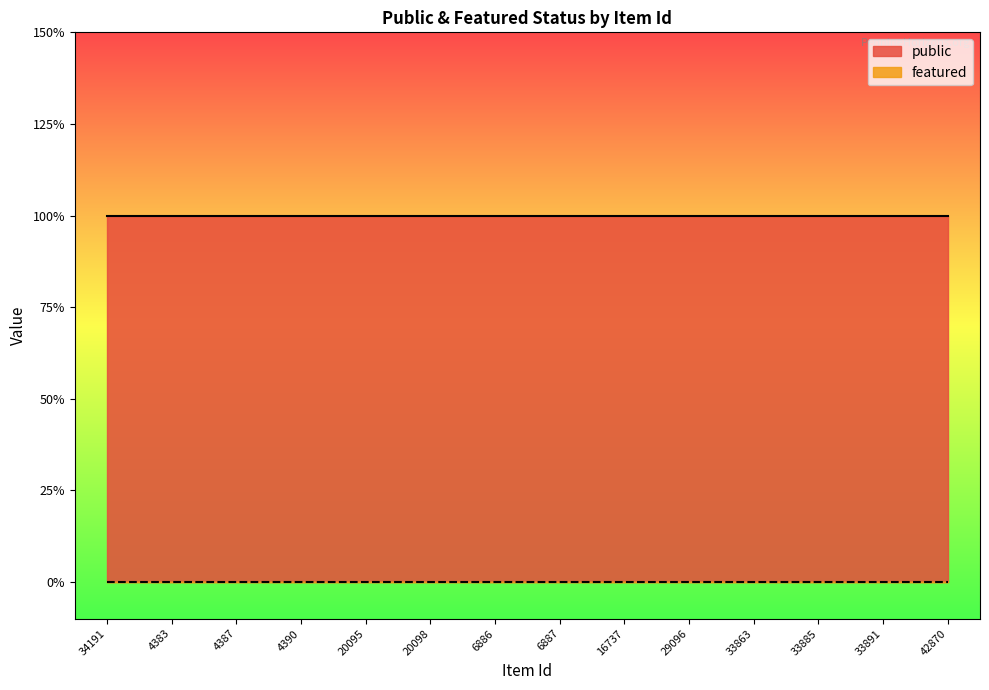

At which category does the chart reach its minimum across all series?

34191